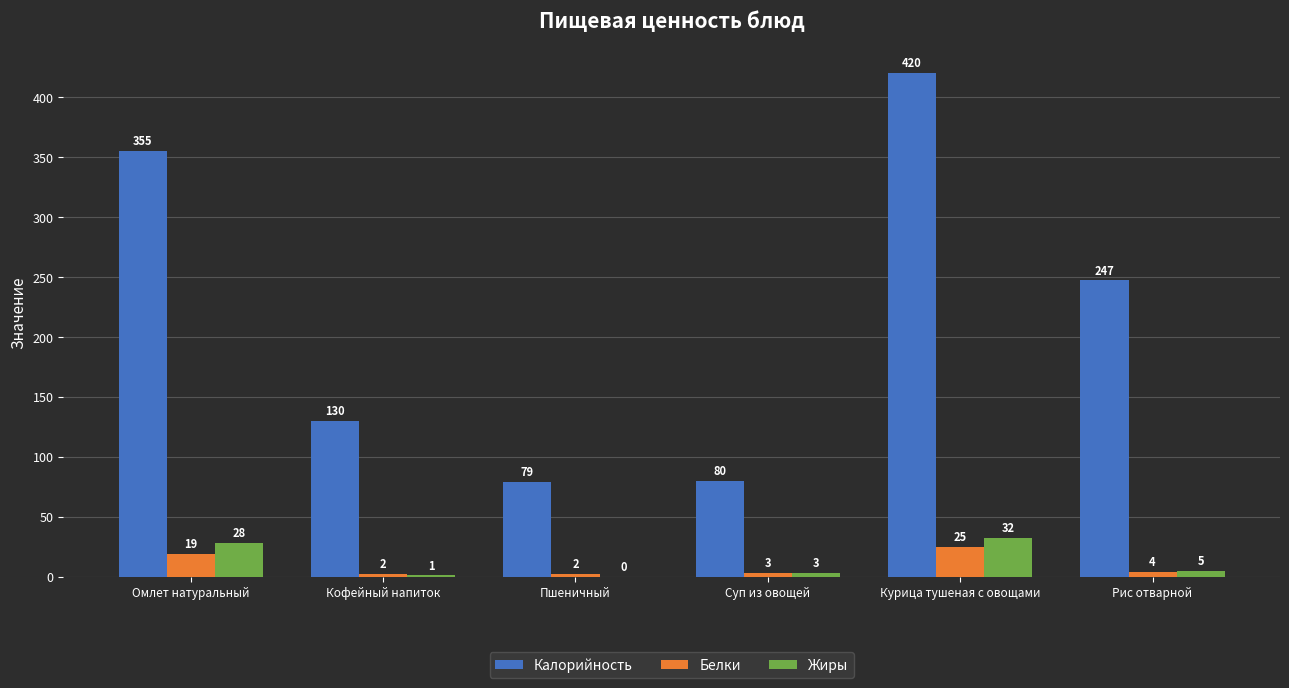

How many series are shown in this chart?

3